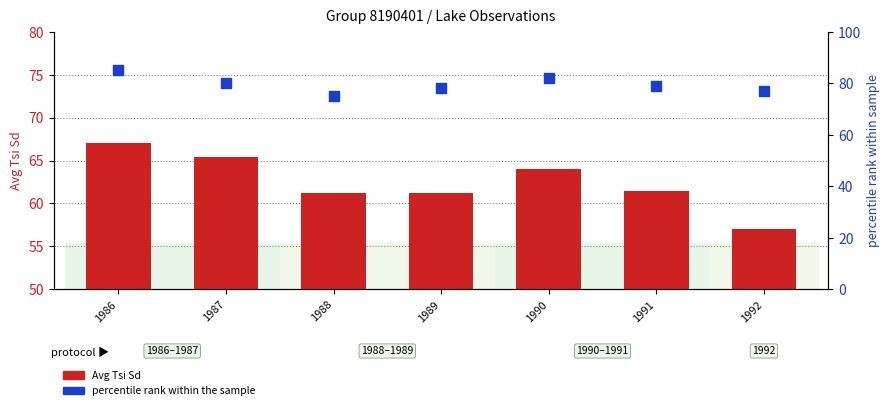

Which series has the widest spread of Y values?

Avg Tsi Sd